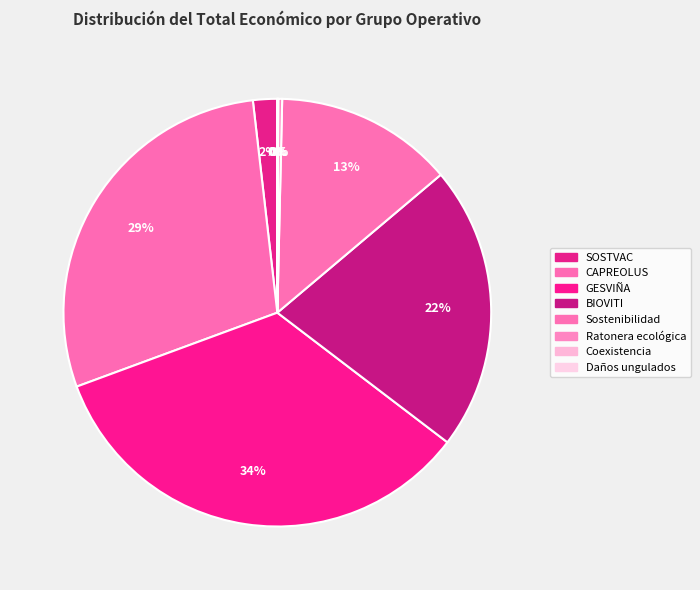

Which category has the smallest portion of the pie?

Coexistencia